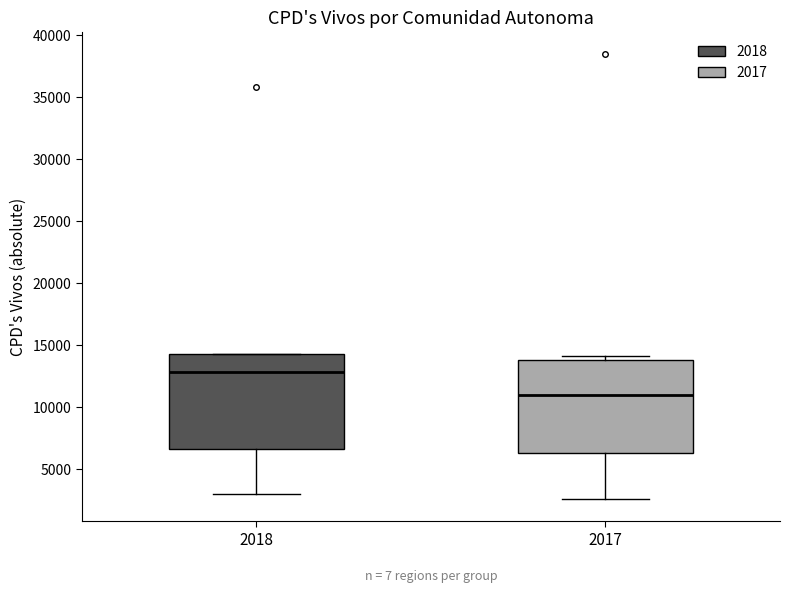

Reading left to right, read every box against the y-axis: the position of its median line, the range the box covers, and the ends of its whiskers. The values are not printed on the chart, so give them approximately, as read against the axis.

2018: median 13000, box 6500 to 14500, whiskers 3000 to 14500
2017: median 11000, box 6500 to 14000, whiskers 2500 to 14000 (just above the box's upper edge)